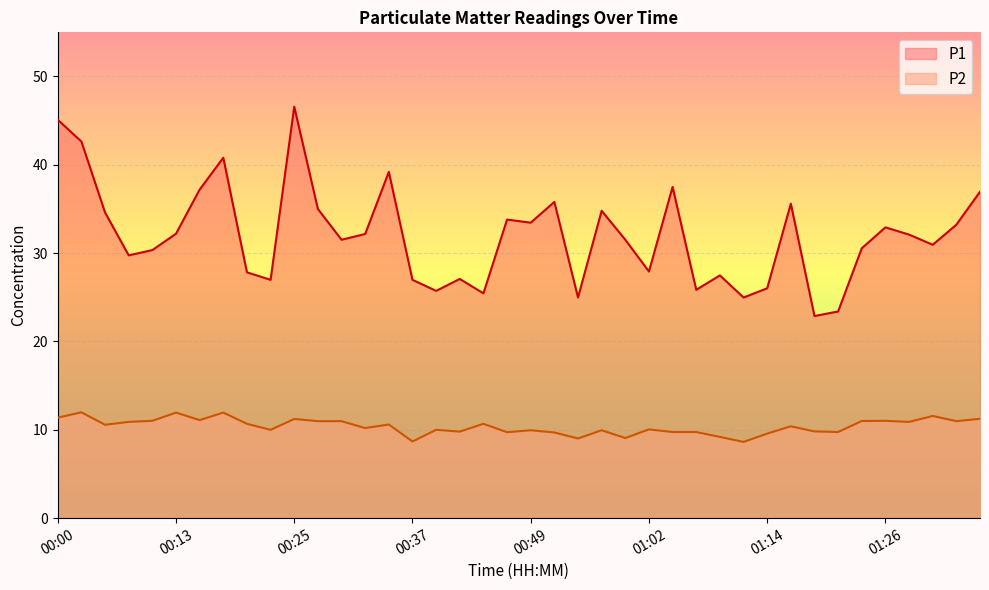

Where is the first local minimum for P2?

00:05